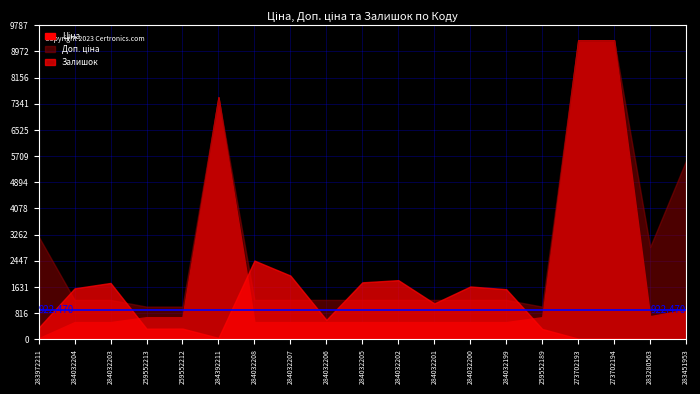

What is the label of the 1st point from the right?

283451953